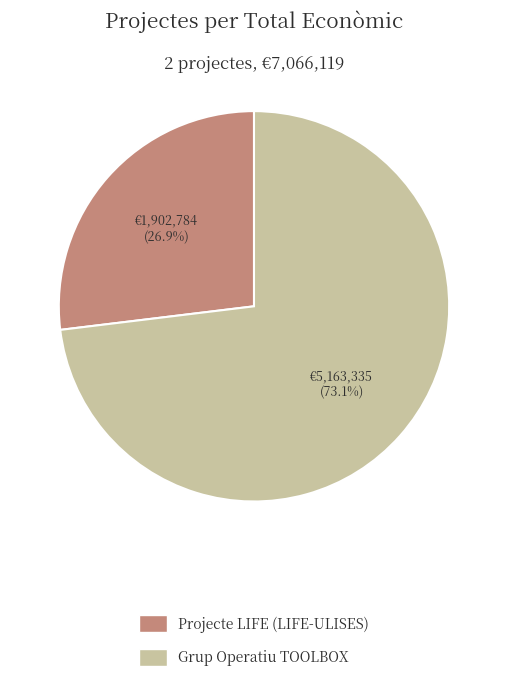

To the nearest percent, what is the average slice percentage?

50%